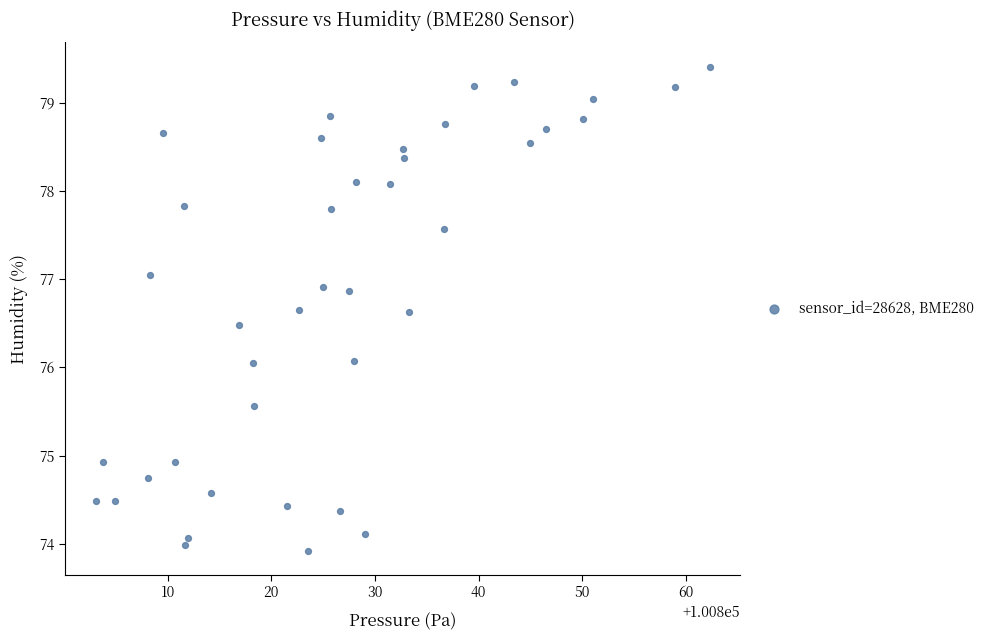

What is the range of X values (max minus min)?

59.2